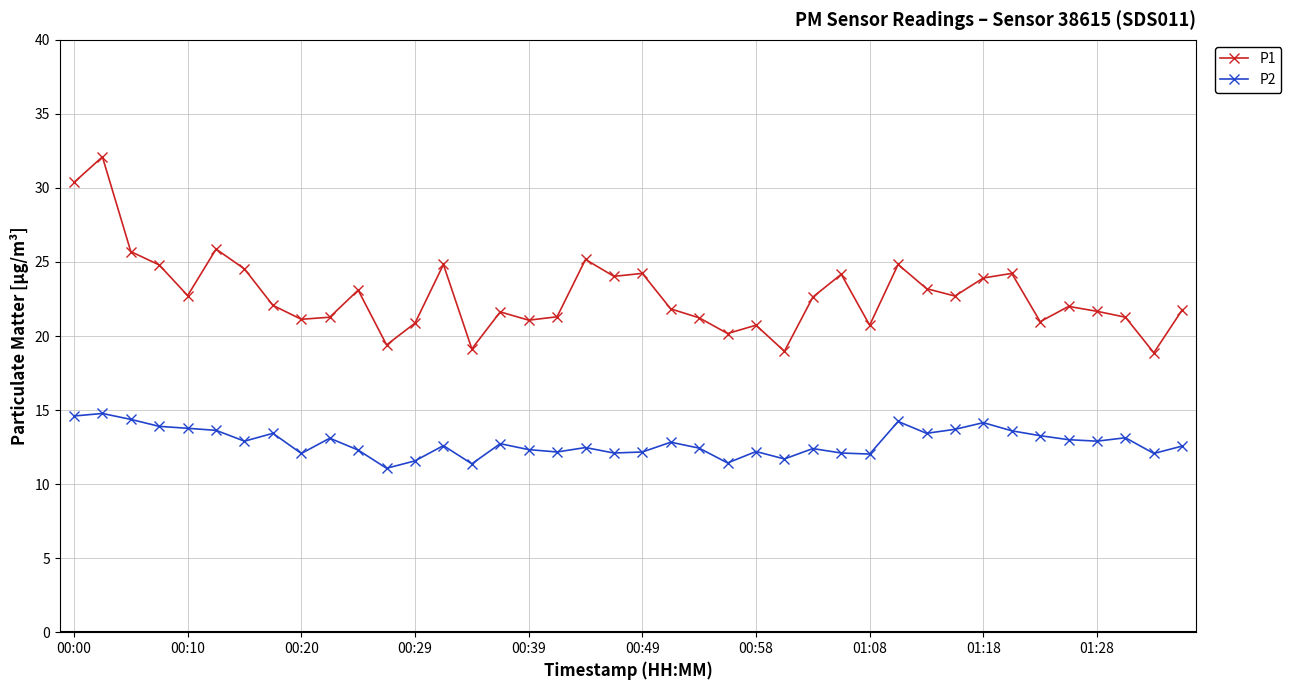

True or false: P1 has more than 0 interior local peaks.

True